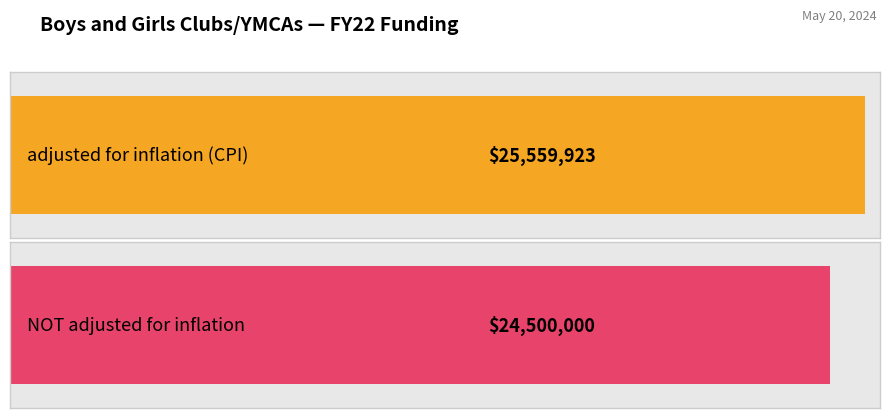

Which series has the largest total across all categories?

adjusted for inflation (CPI)